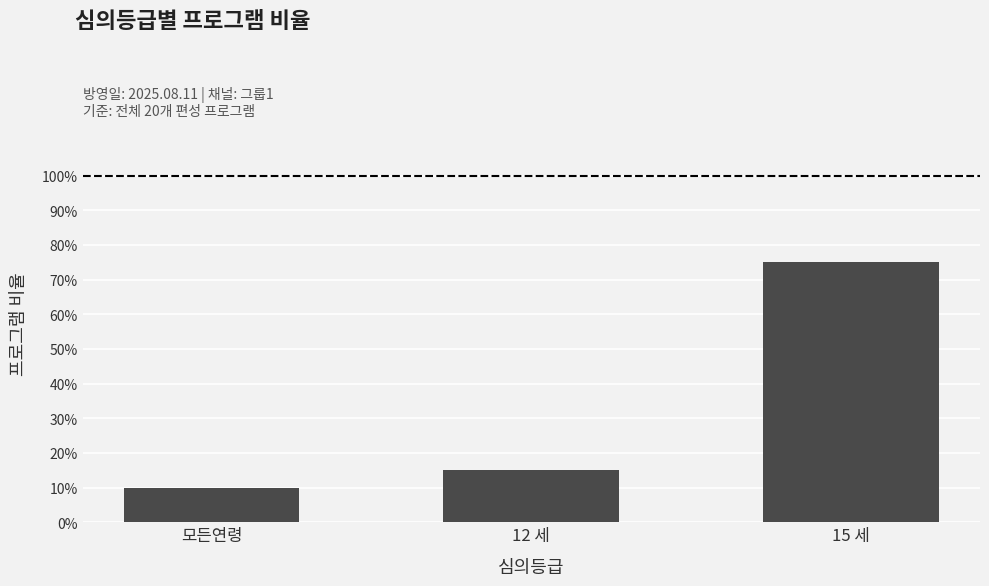

What is the difference between the values at 15 세 and 12 세?

0.6